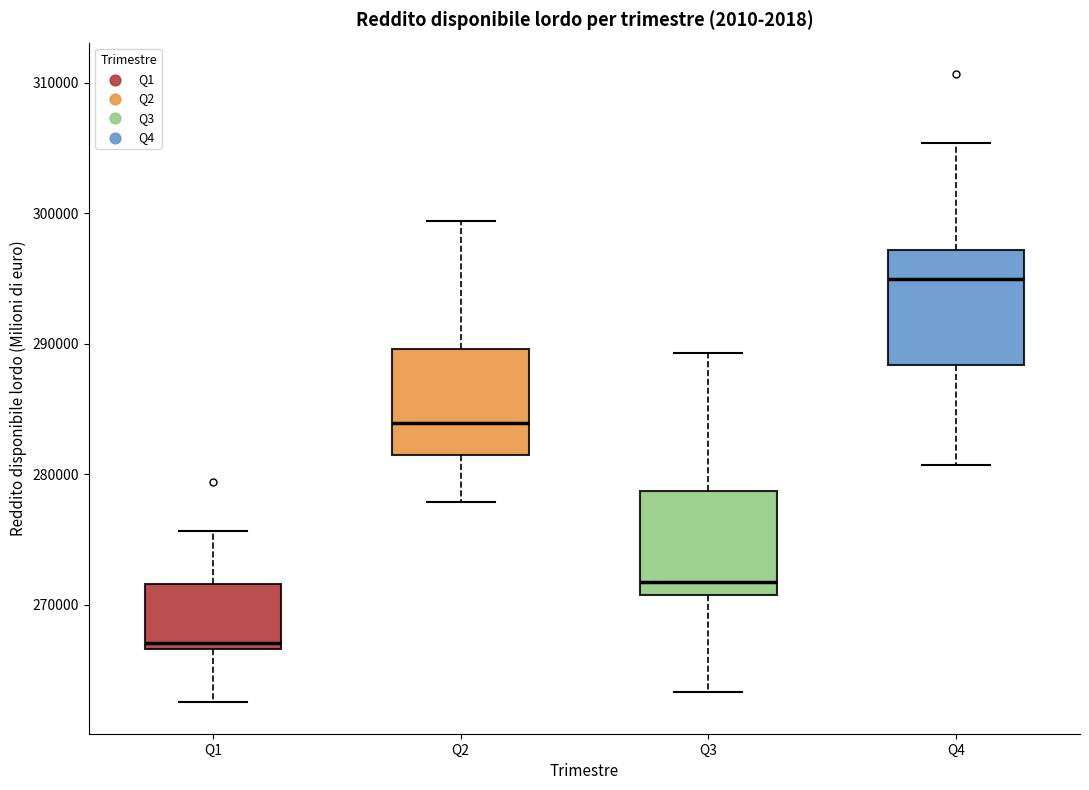

Reading left to right, read every box against the y-axis: the position of its median line, the range the box covers, and the ends of its whiskers. The values are not printed on the chart, so give them approximately, as read against the axis.

Q1: median 267000 (just above the box's lower edge), box 267000 to 272000, whiskers 263000 to 276000
Q2: median 284000, box 281000 to 290000, whiskers 278000 to 299000
Q3: median 272000, box 271000 to 279000, whiskers 263000 to 289000
Q4: median 295000, box 288000 to 297000, whiskers 281000 to 305000